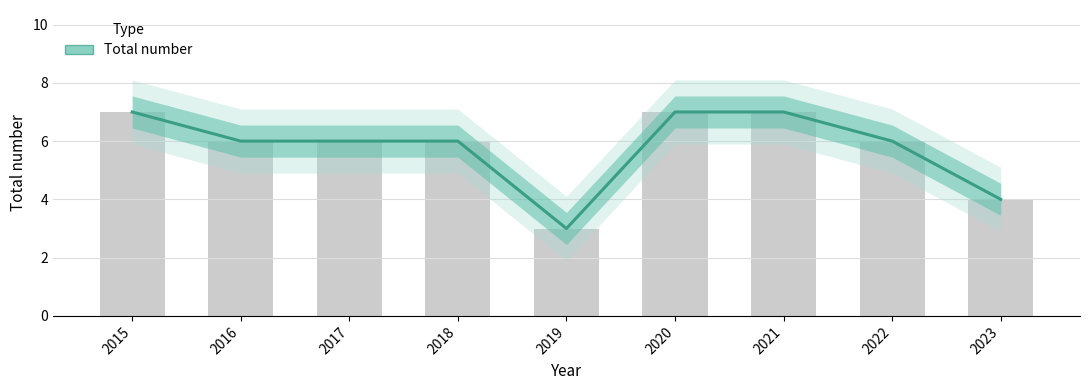

What is the maximum value shown in the chart?

7